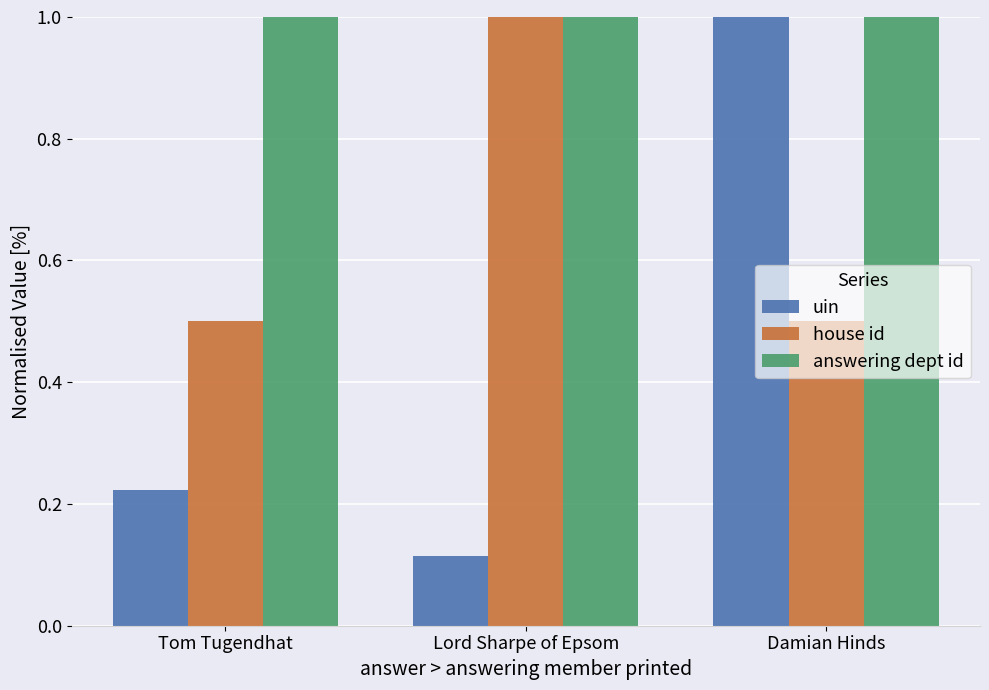

The value of uin at Lord Sharpe of Epsom is 0.2. True or false?

False